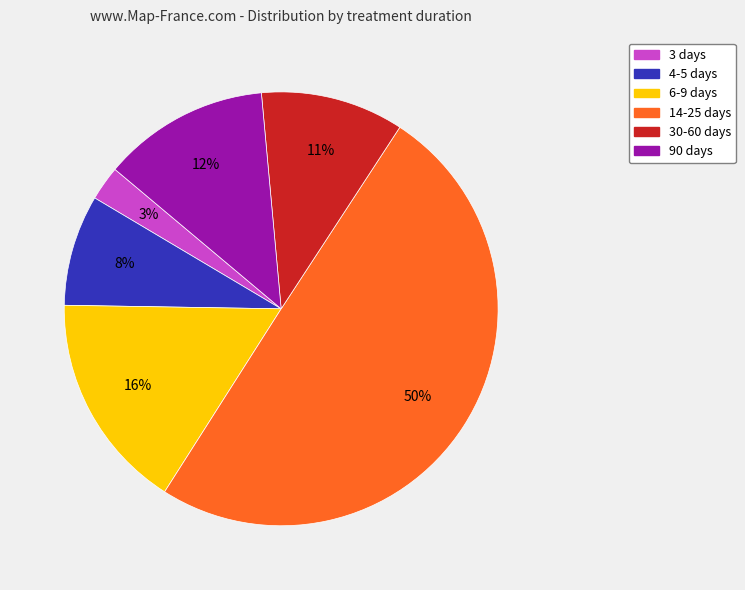

To the nearest percent, what is the difference between the largest and smallest slice percentages?

47%